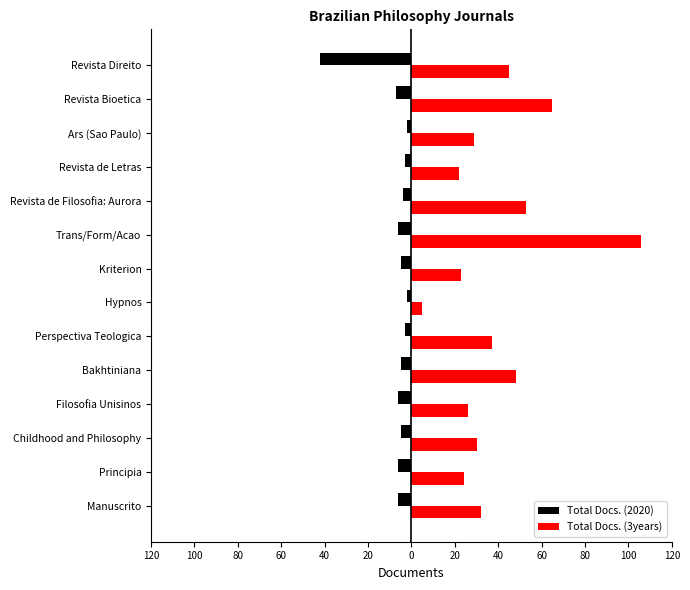

What is the average value of the Total Docs. (2020) series?

-7